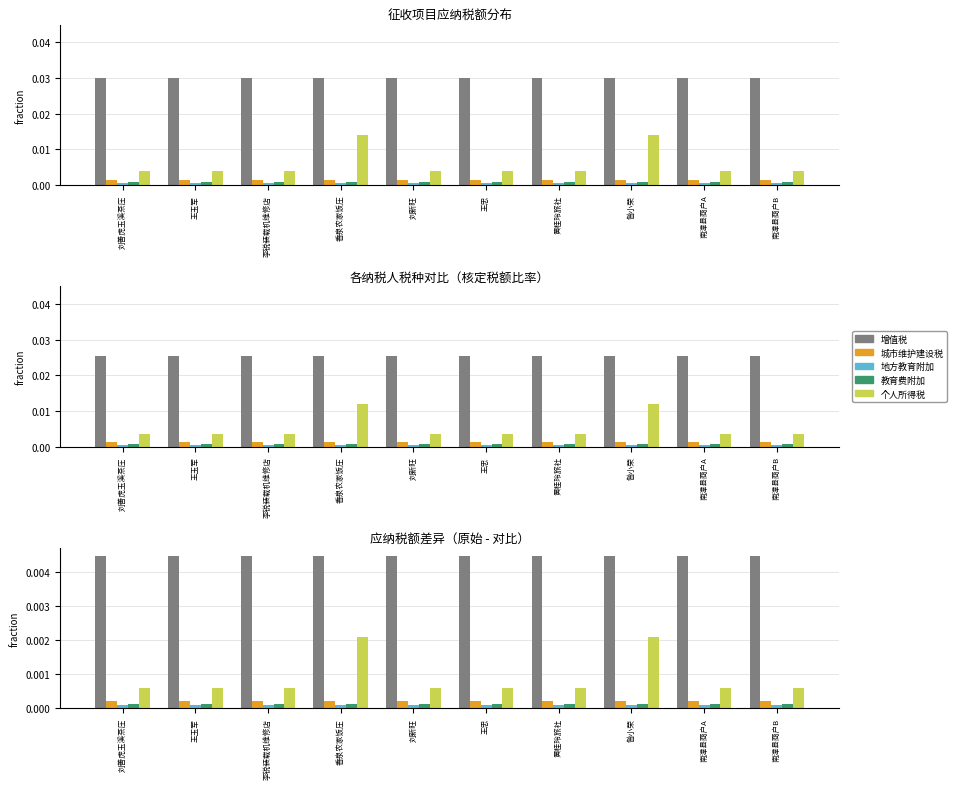

What position from the left is 南漳县商户A?

9